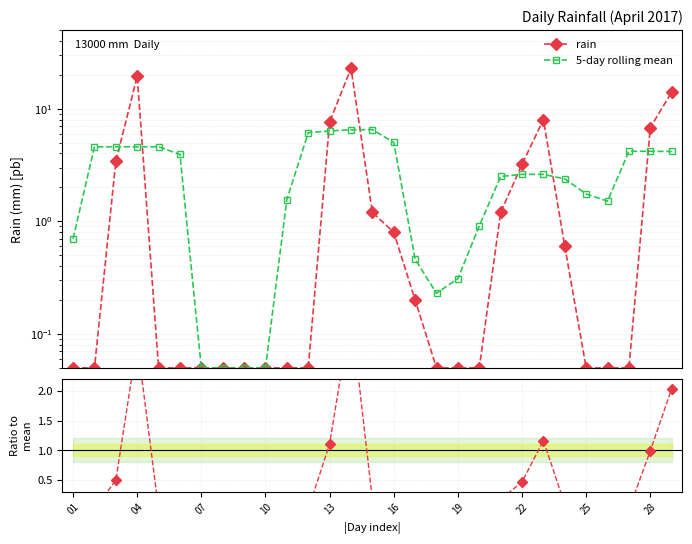

Count the number of data series in this chart.

2